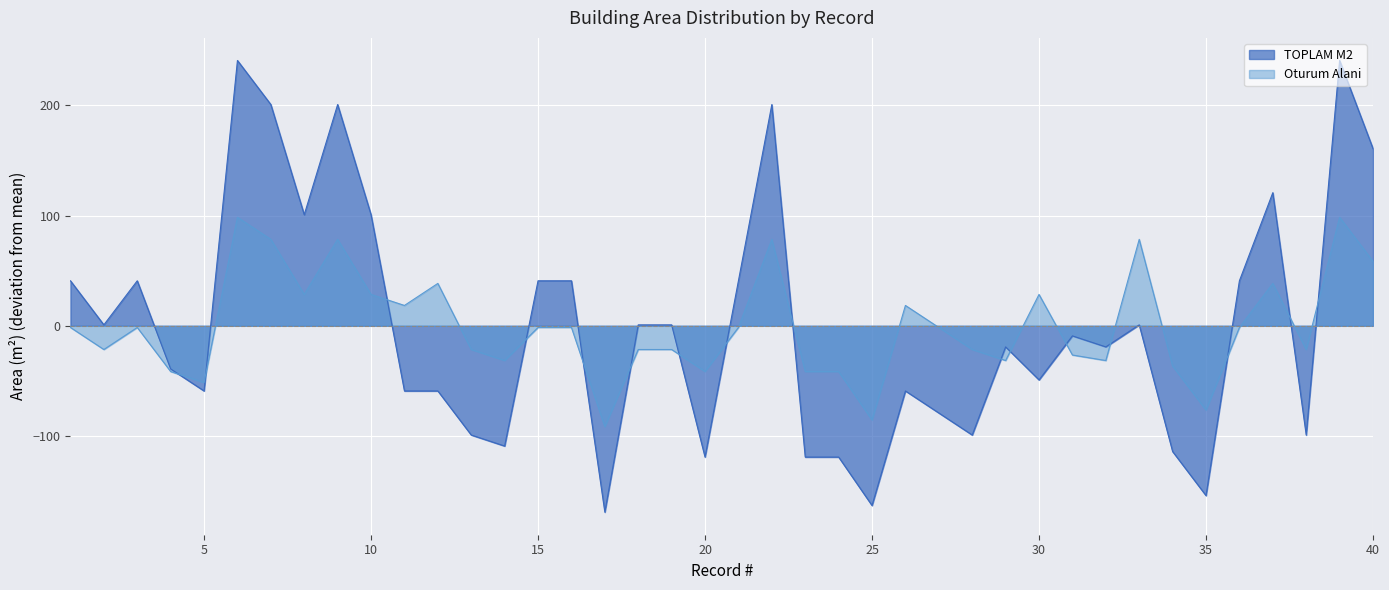

True or false: TOPLAM M2 has more than 0 interior local peaks.

True